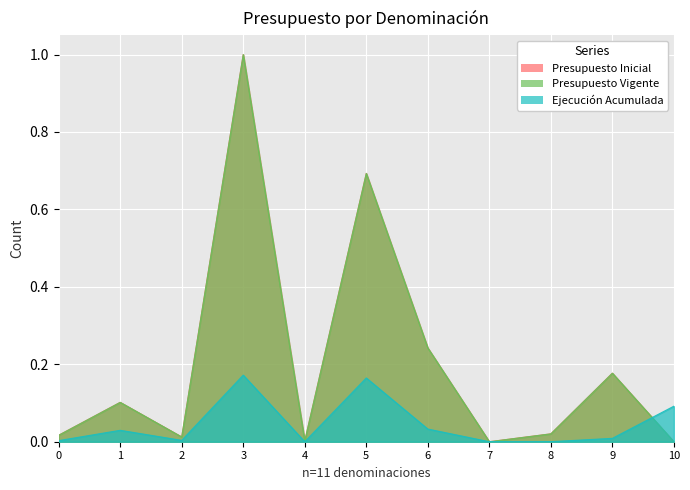

True or false: Presupuesto Vigente has more than 2 interior local peaks.

True